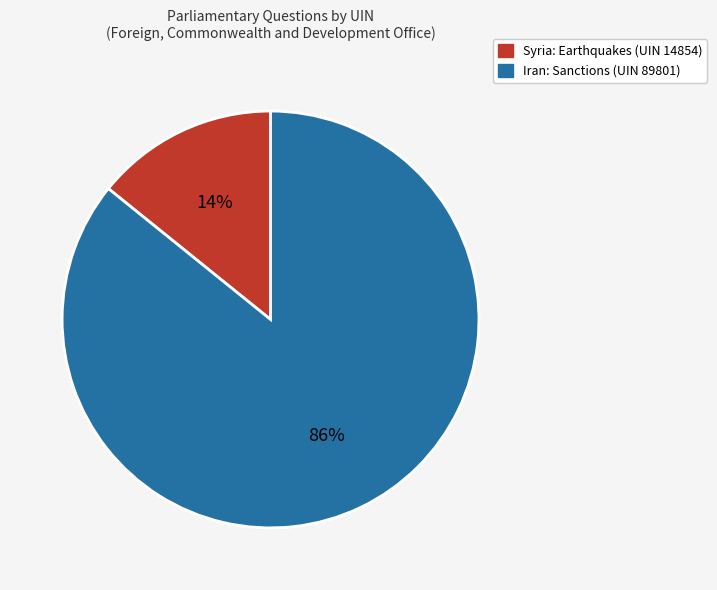

What is the ratio of the value at Syria: Earthquakes (UIN 14854) to the value at Iran: Sanctions (UIN 89801)?

0.2